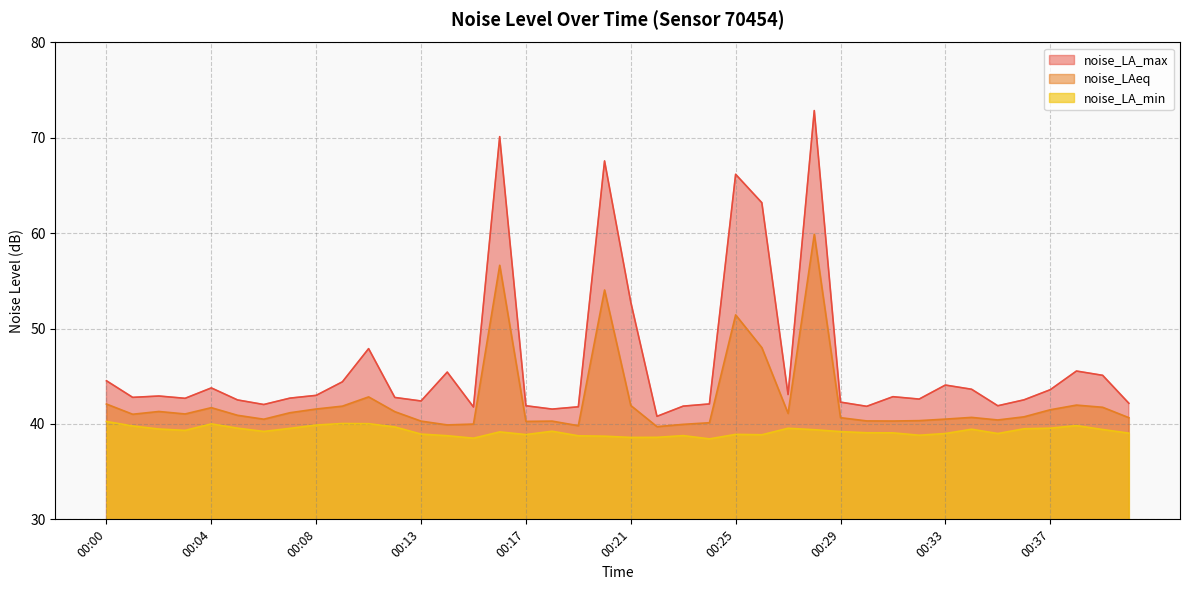

At which category does the chart reach its peak across all series?

00:28